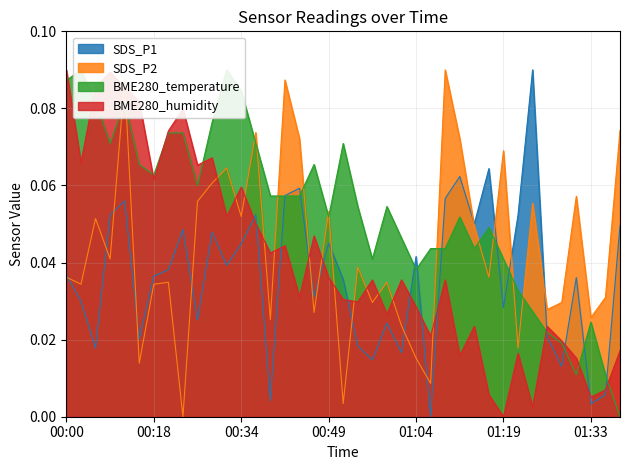

At which category does the chart reach its peak across all series?

01:23